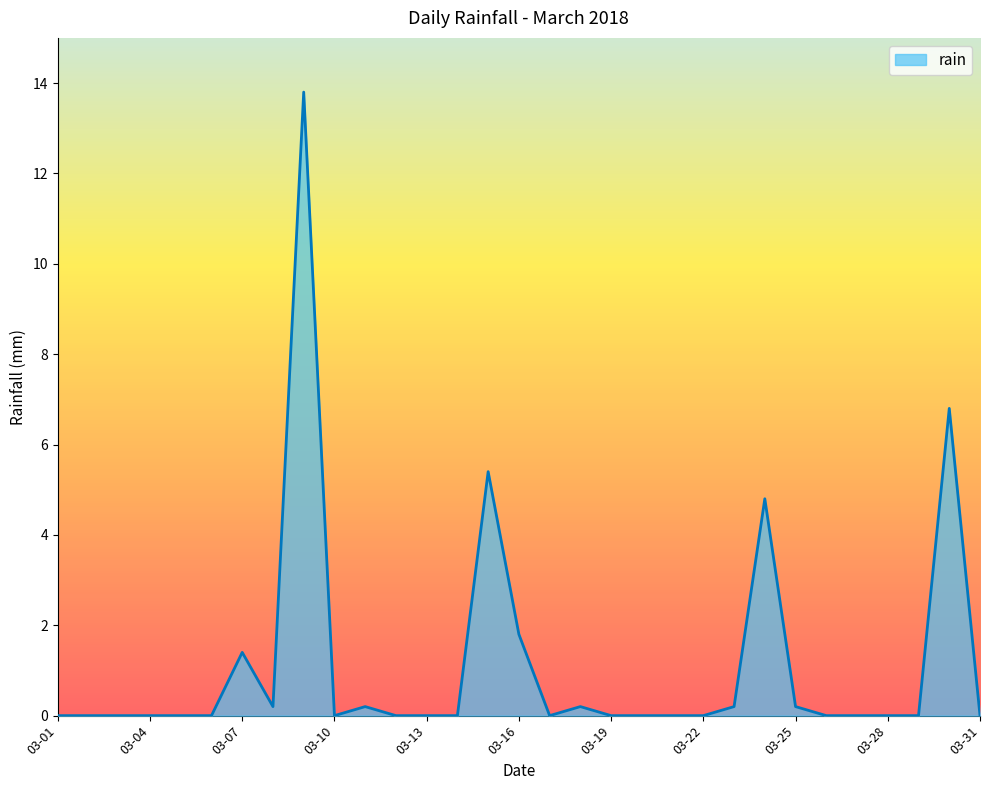

What is the maximum value shown in the chart?

13.8